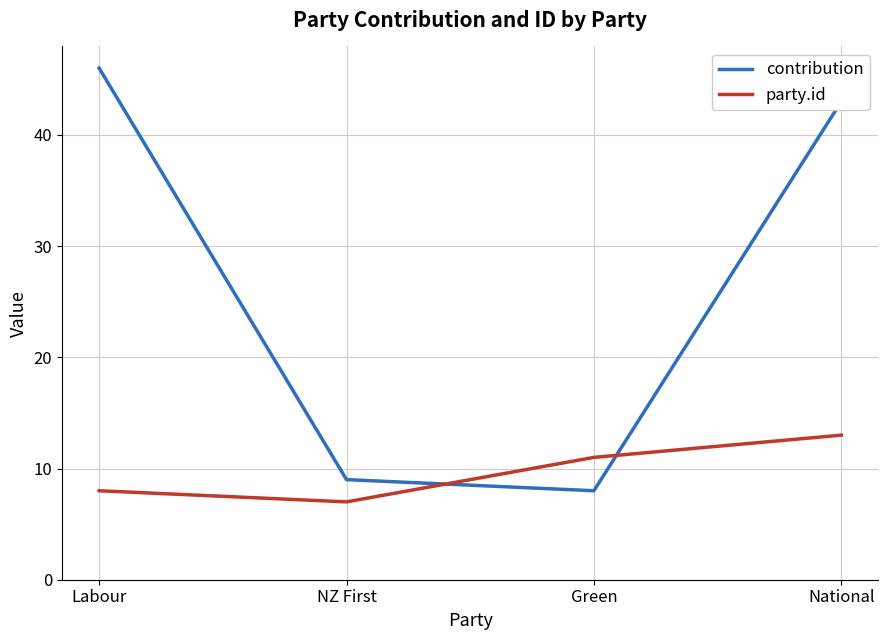

How many lines are shown in the chart?

2